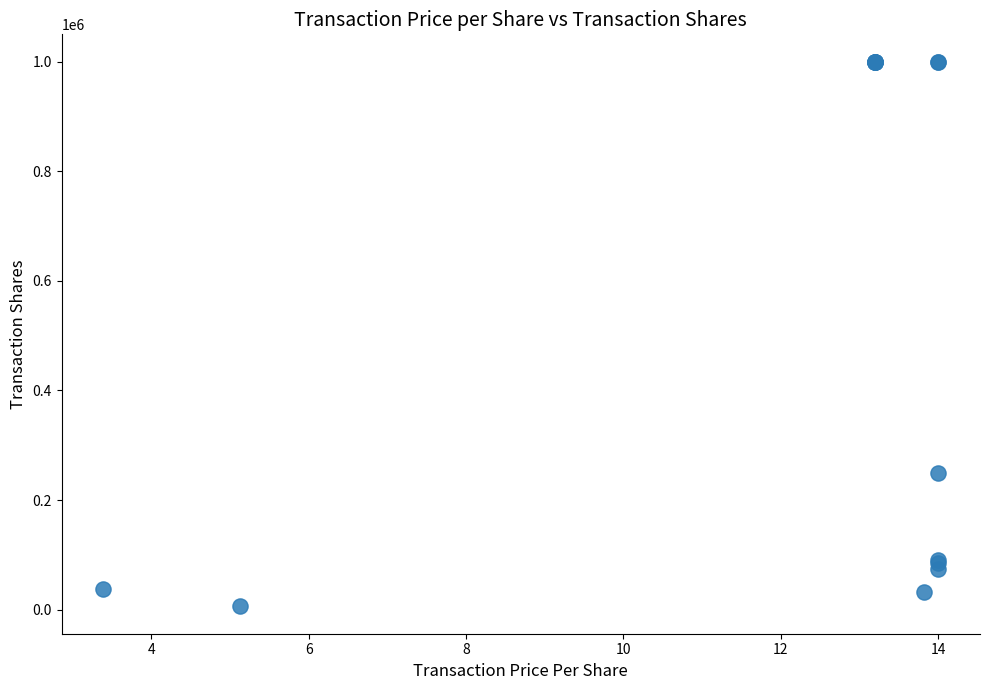

What Y value in the scatter plot is closest to 502871?

250000